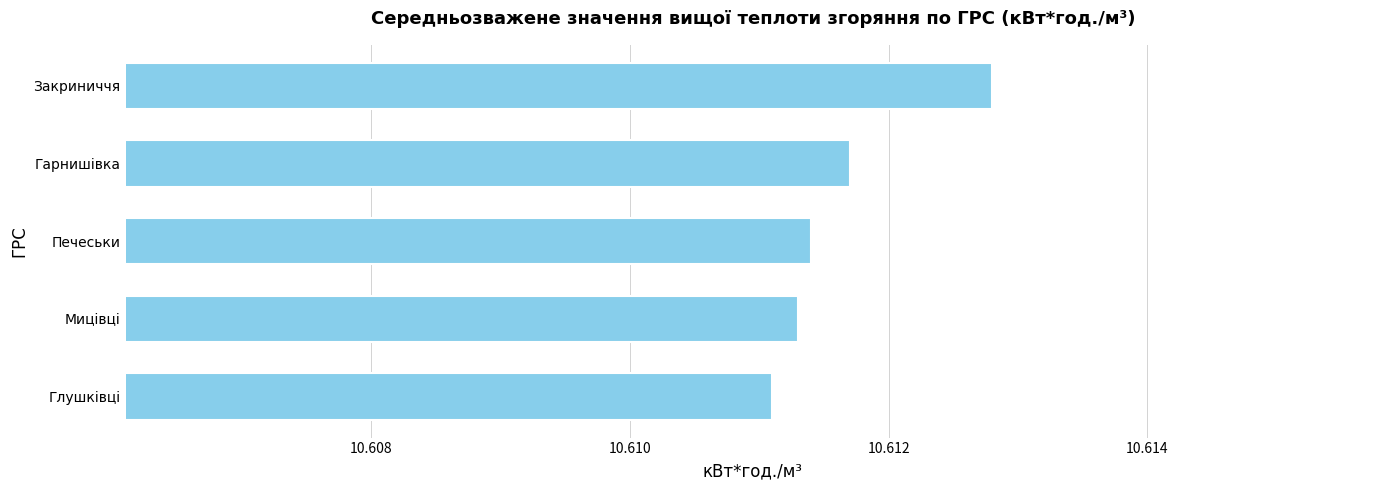

What is the ratio of the value at Закриниччя to the value at Гарнишівка?

1.0